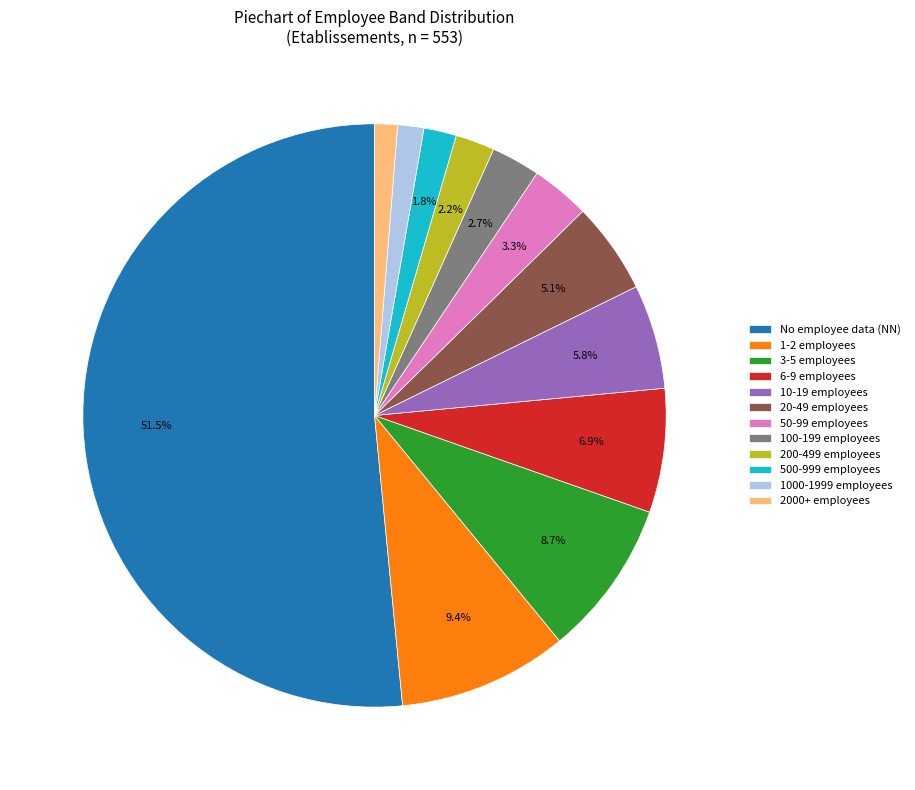

Which category has the biggest portion of the pie?

No employee data (NN)